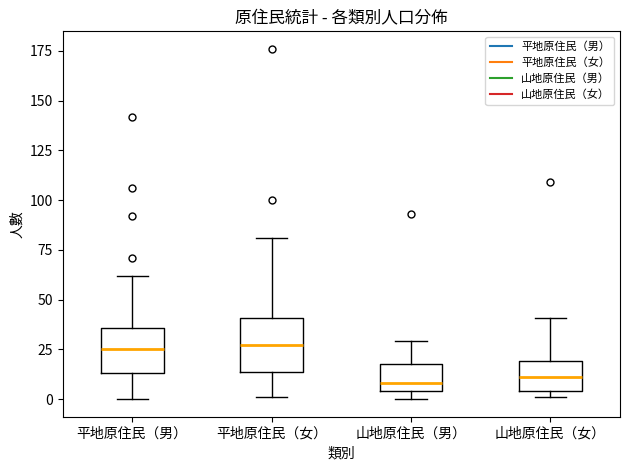

Reading left to right, read every box against the y-axis: the position of its median line, the range the box covers, and the ends of its whiskers. The values are not printed on the chart, so give them approximately, as read against the axis.

平地原住民（男）: median 25, box 15 to 35, whiskers 0 to 60
平地原住民（女）: median 25, box 15 to 40, whiskers 0 to 80
山地原住民（男）: median 10, box 5 to 20, whiskers 0 to 30
山地原住民（女）: median 10, box 5 to 20, whiskers 0 to 40